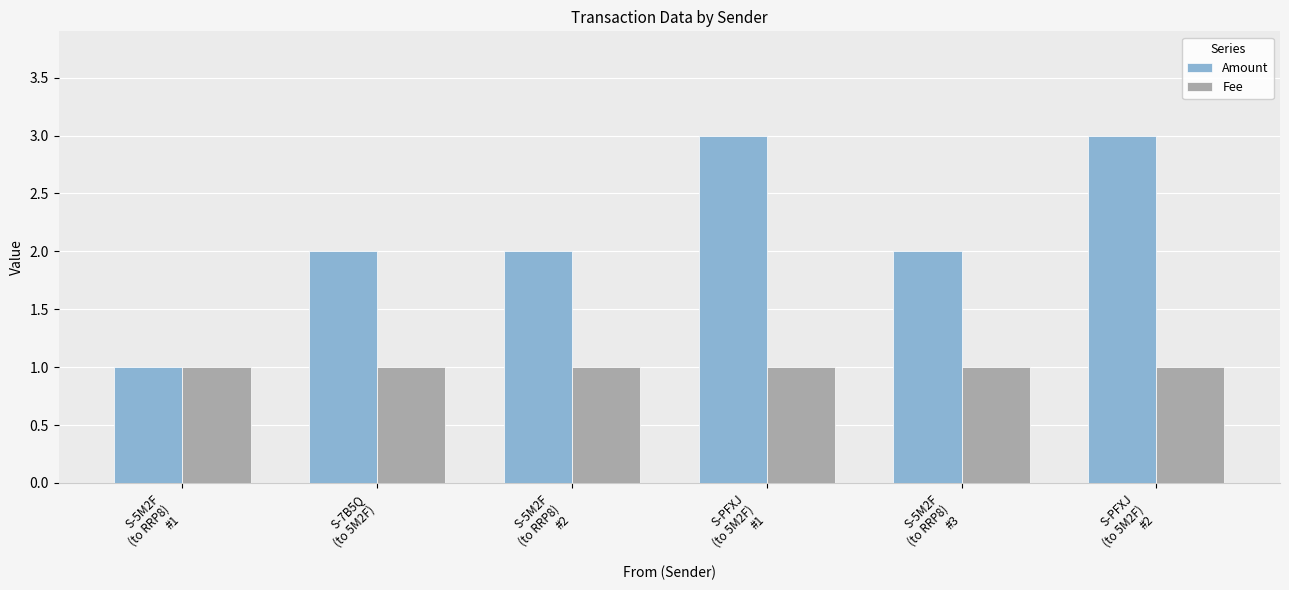

Which series changed the most between S-5M2F
(to RRP8)
#1 and S-5M2F
(to RRP8)
#3?

Amount